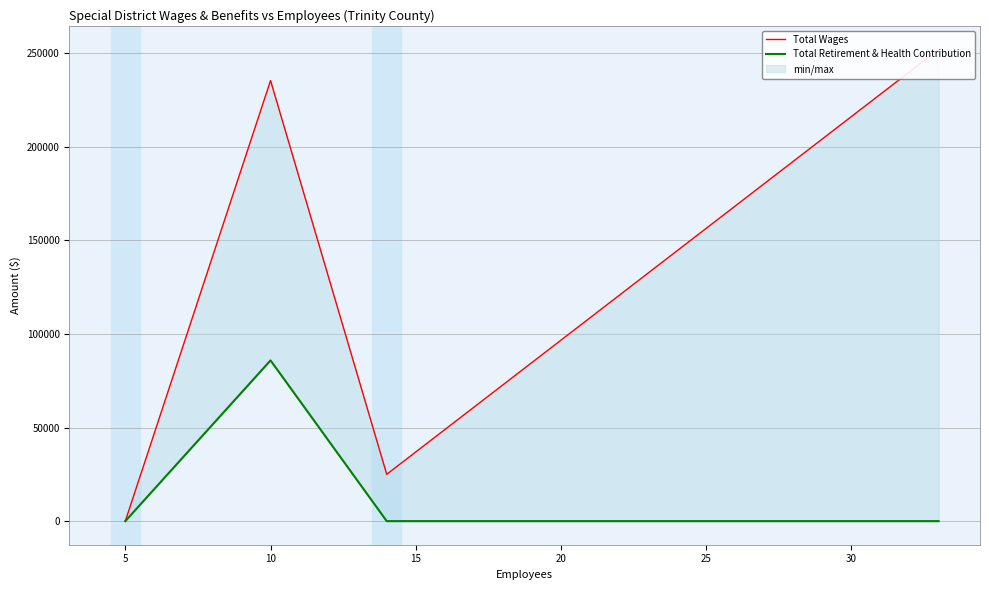

Between 0 and 5, which series saw the biggest shift?

Total Wages